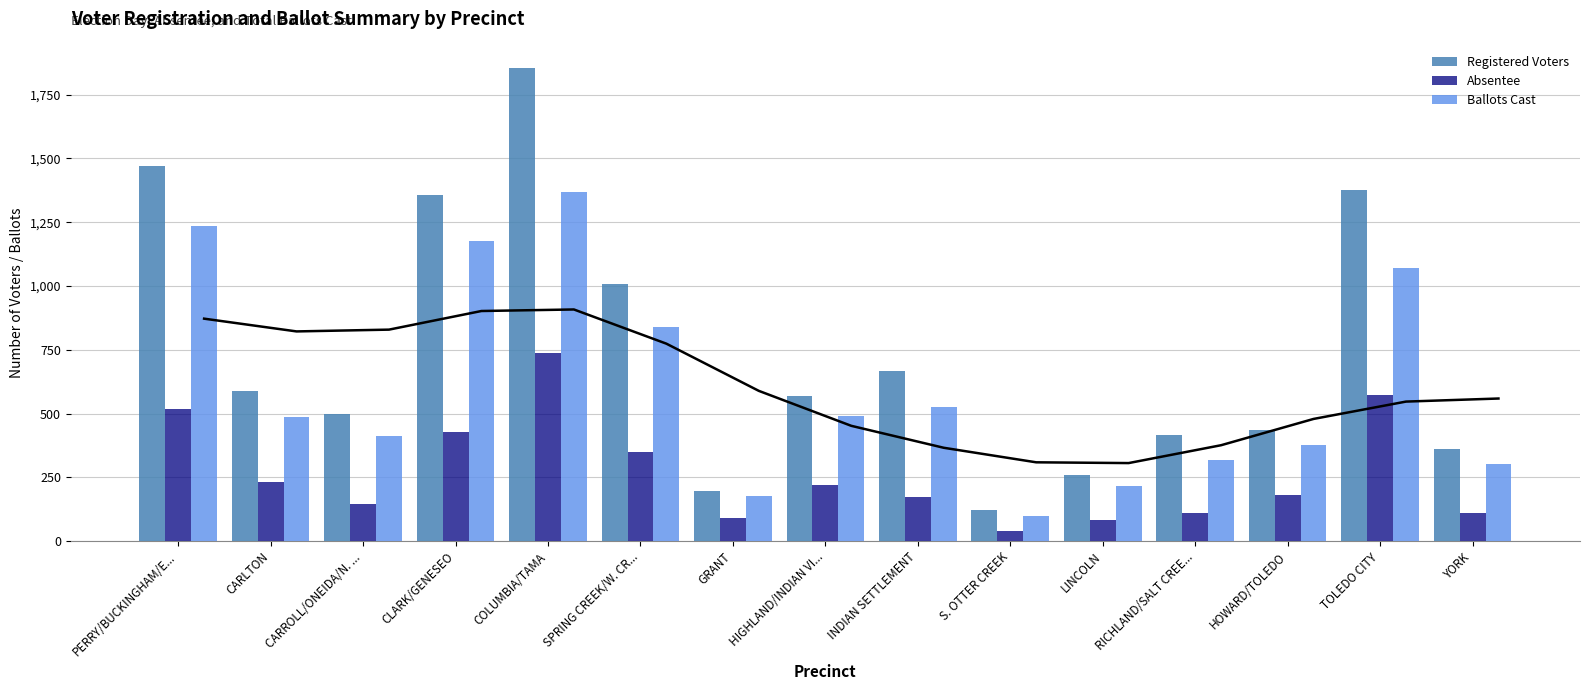

What is the difference between the Absentee values at COLUMBIA/TAMA and HIGHLAND/INDIAN VI...?

515